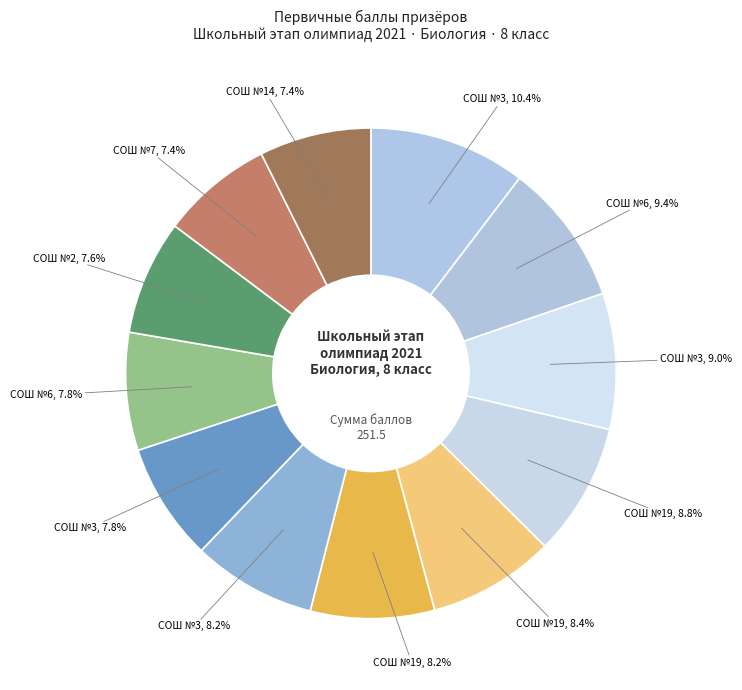

Is there any slice that represents more than half of the pie?

No